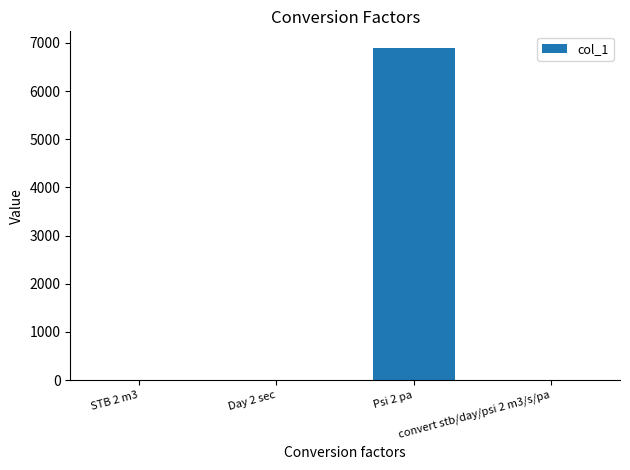

Is it true that the value at STB 2 m3 is 0.2?

True